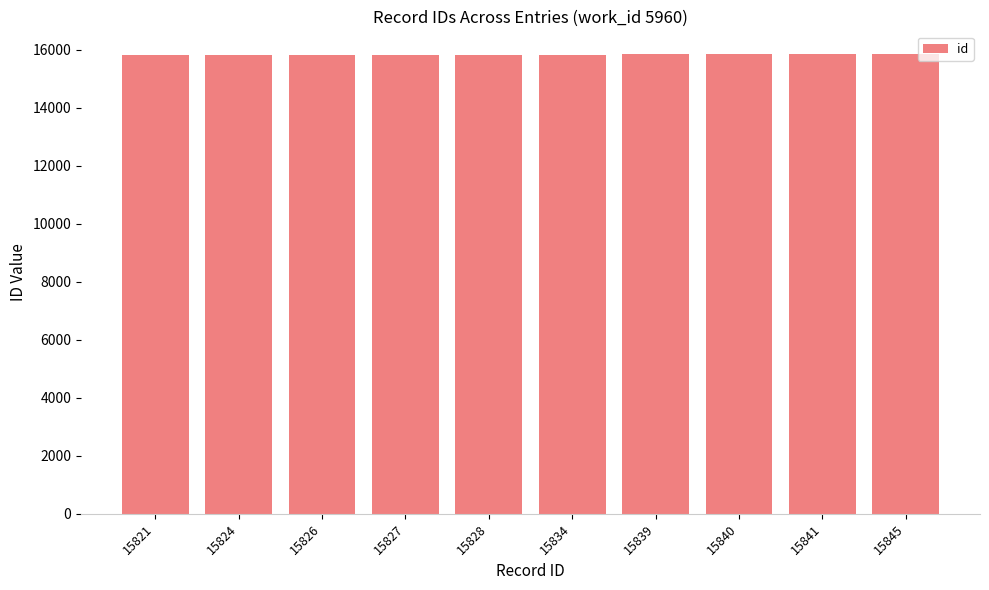

True or false: the data shows 4409 at 15840.

False